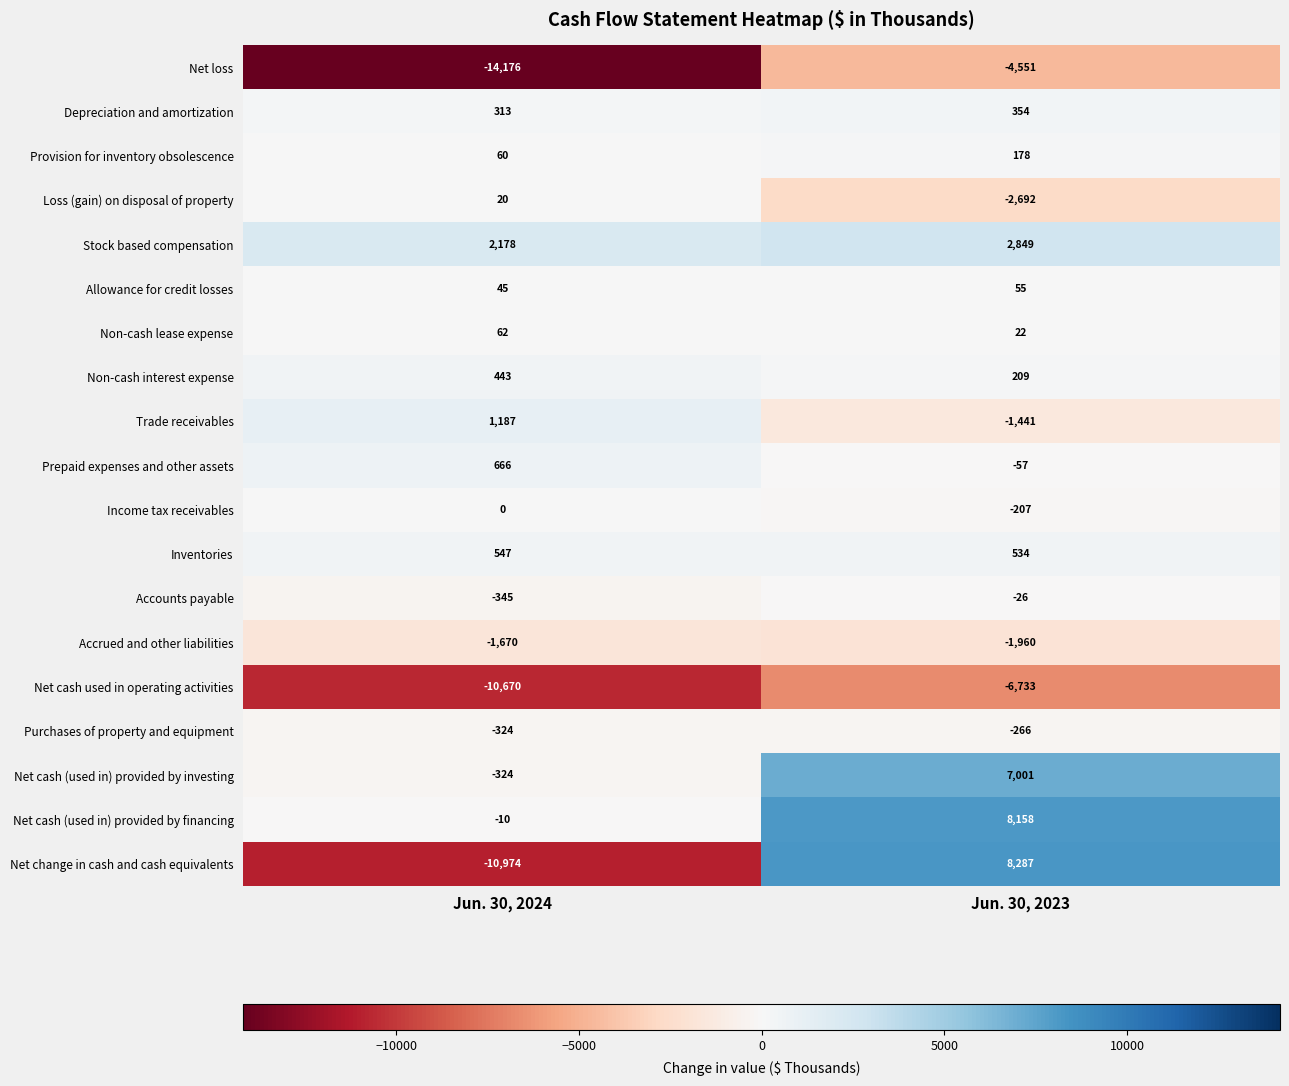

Which series has the largest range (max minus min)?

Net change in cash and cash equivalents